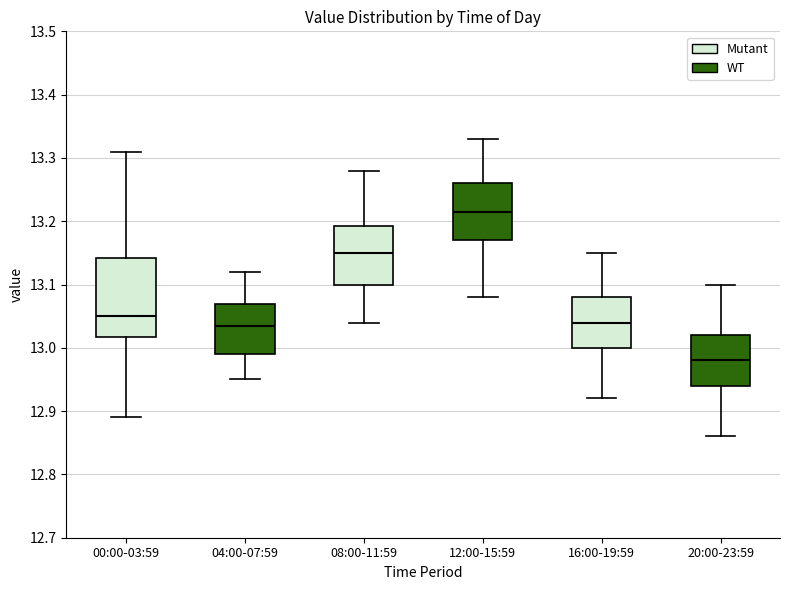

Where is the upper edge of the box for 12:00-15:59 on the y-axis? The values are not printed on the chart, so give them approximately, as read against the axis.

13.26